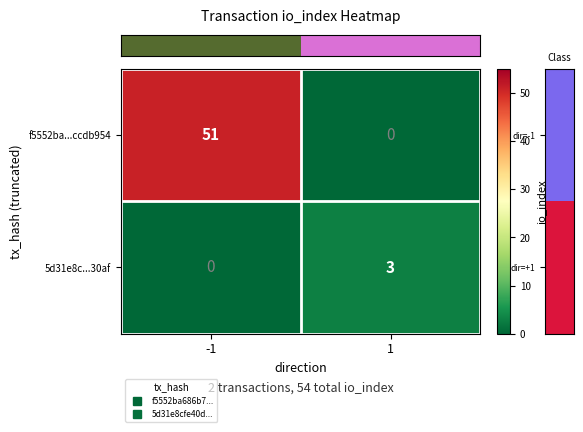

True or false: f5552ba...ccdb954 has a value of 51 at -1.

True